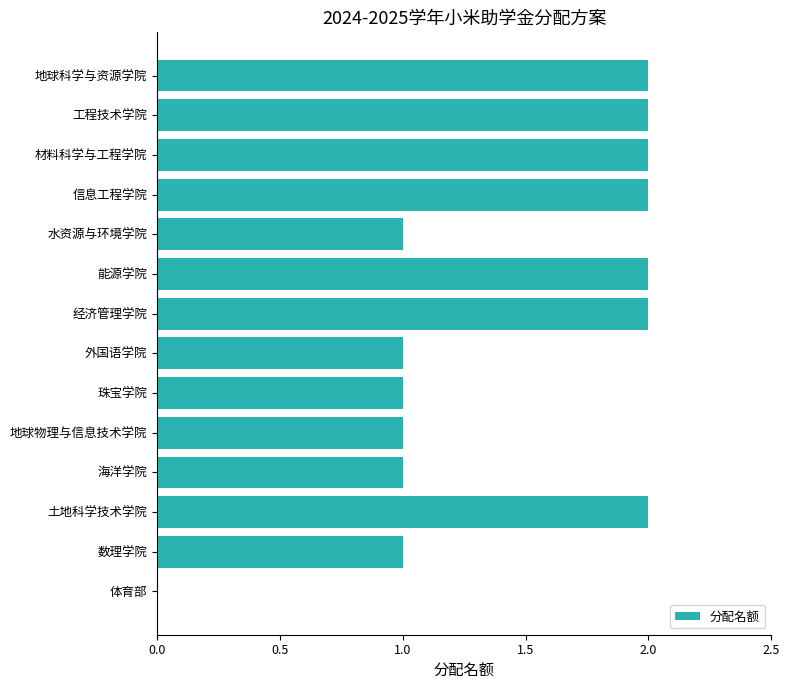

True or false: the data shows 4 at 工程技术学院.

False